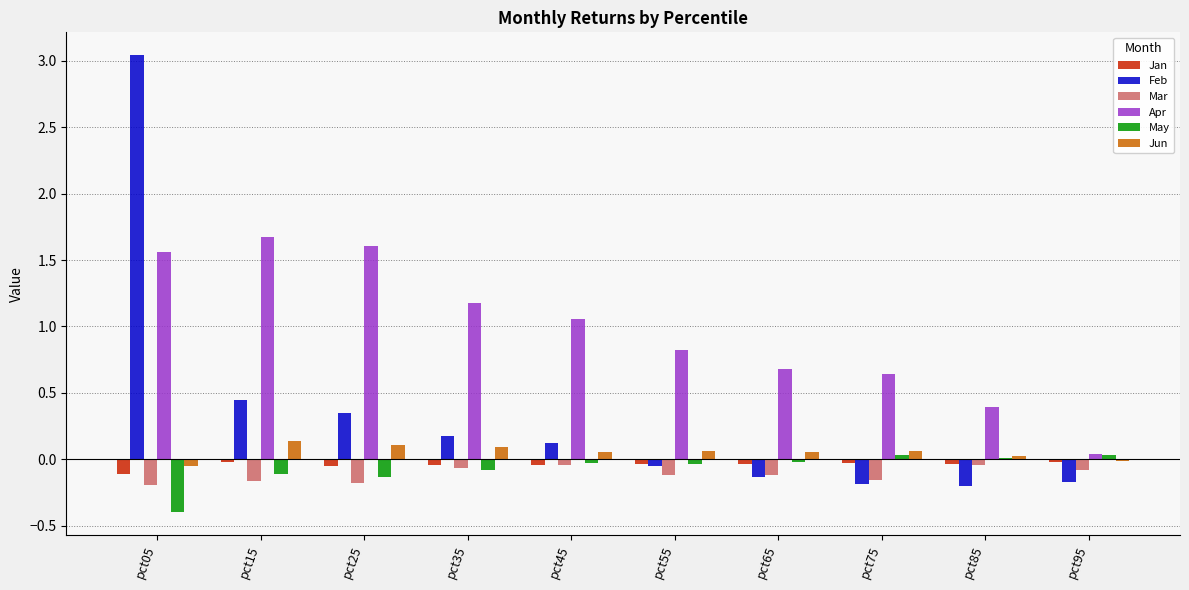

How many data points does each series have?

10